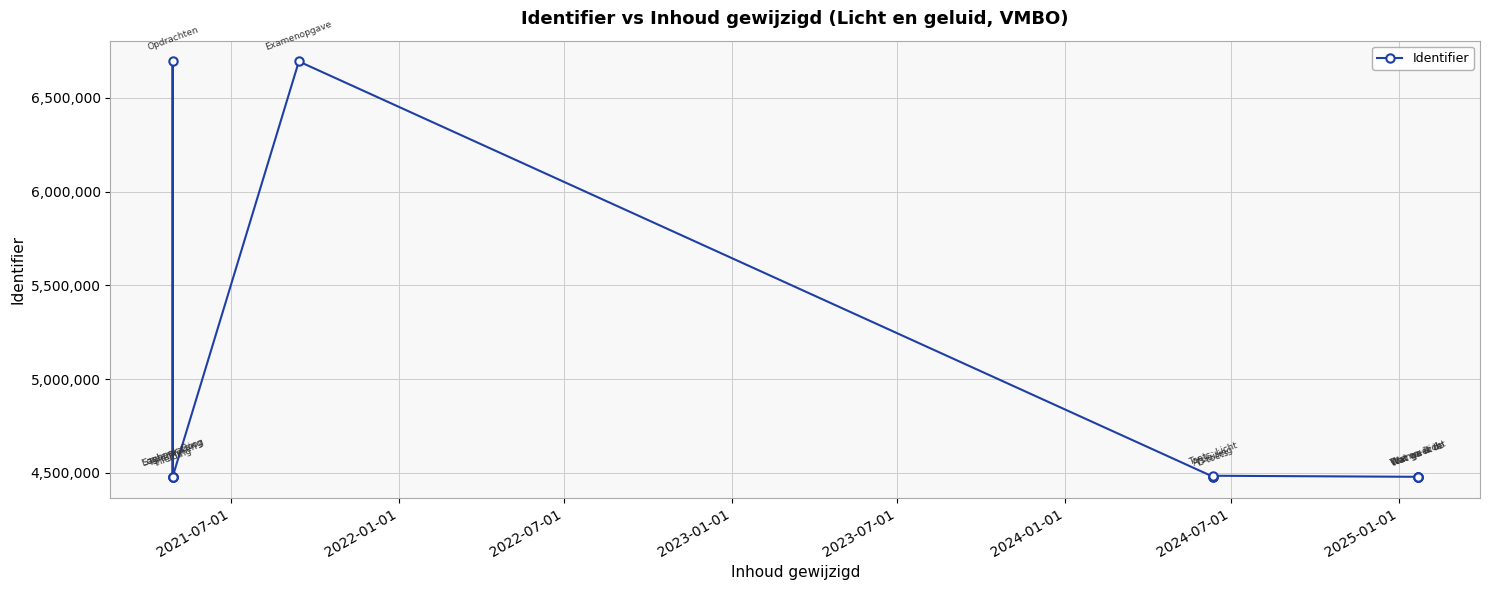

What is the difference between the second highest and minimum values?

2214788